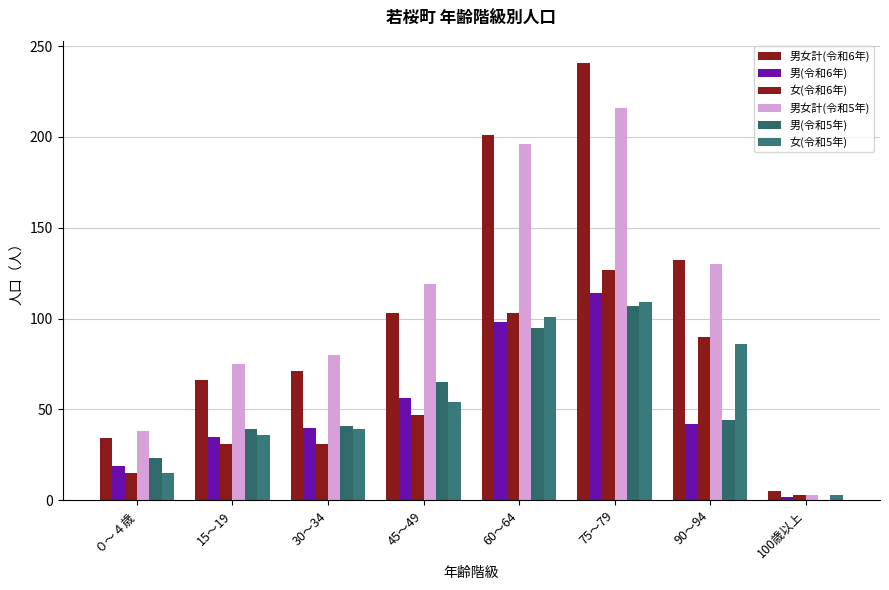

What position from the right is 30～34?

6